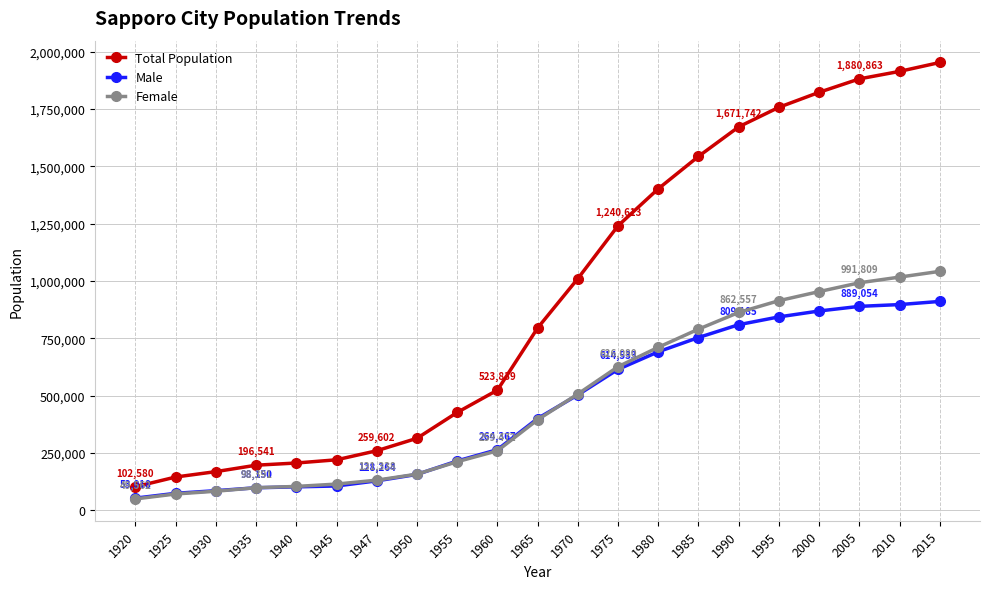

What is the highest value of the Female series?

1041742